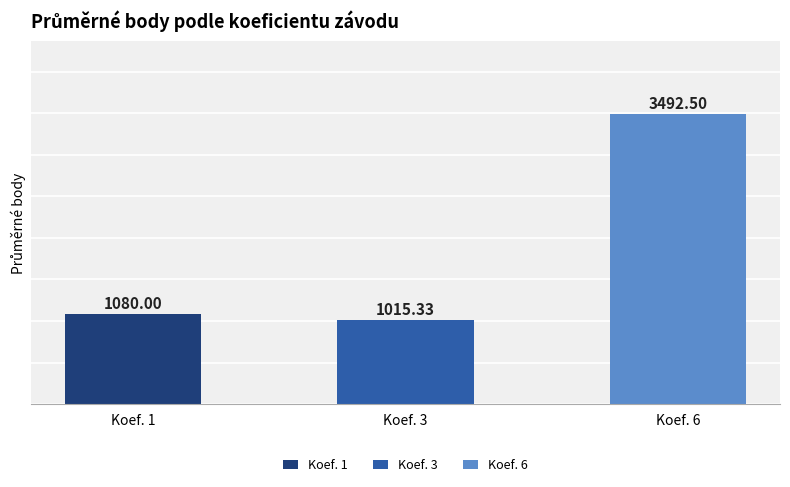

Which category has the lowest value across all series?

Koef. 3